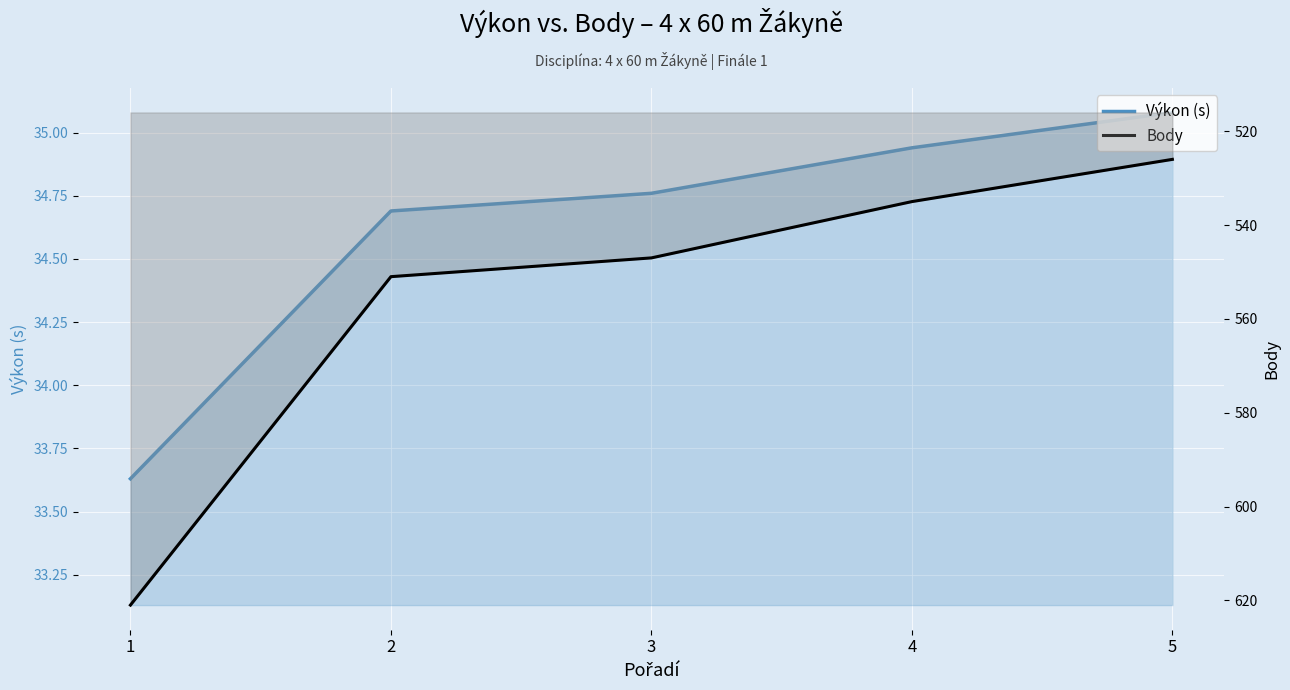

Which series changed the most between 1 and 2?

Body